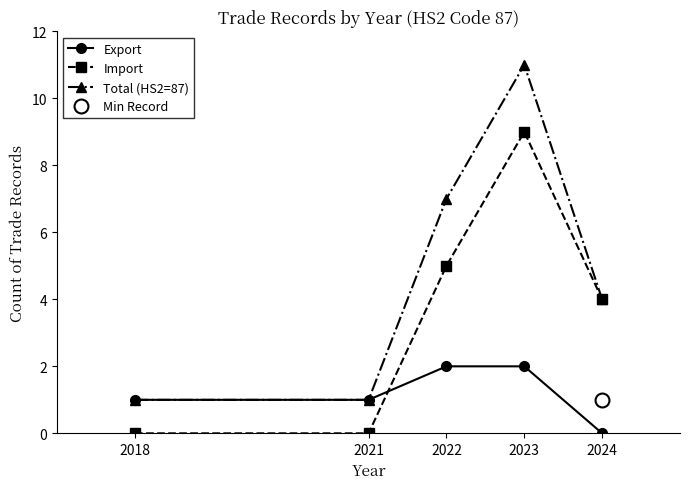

Rank the series at 2022 from highest to lowest value.

Total (HS2=87), Import, Export